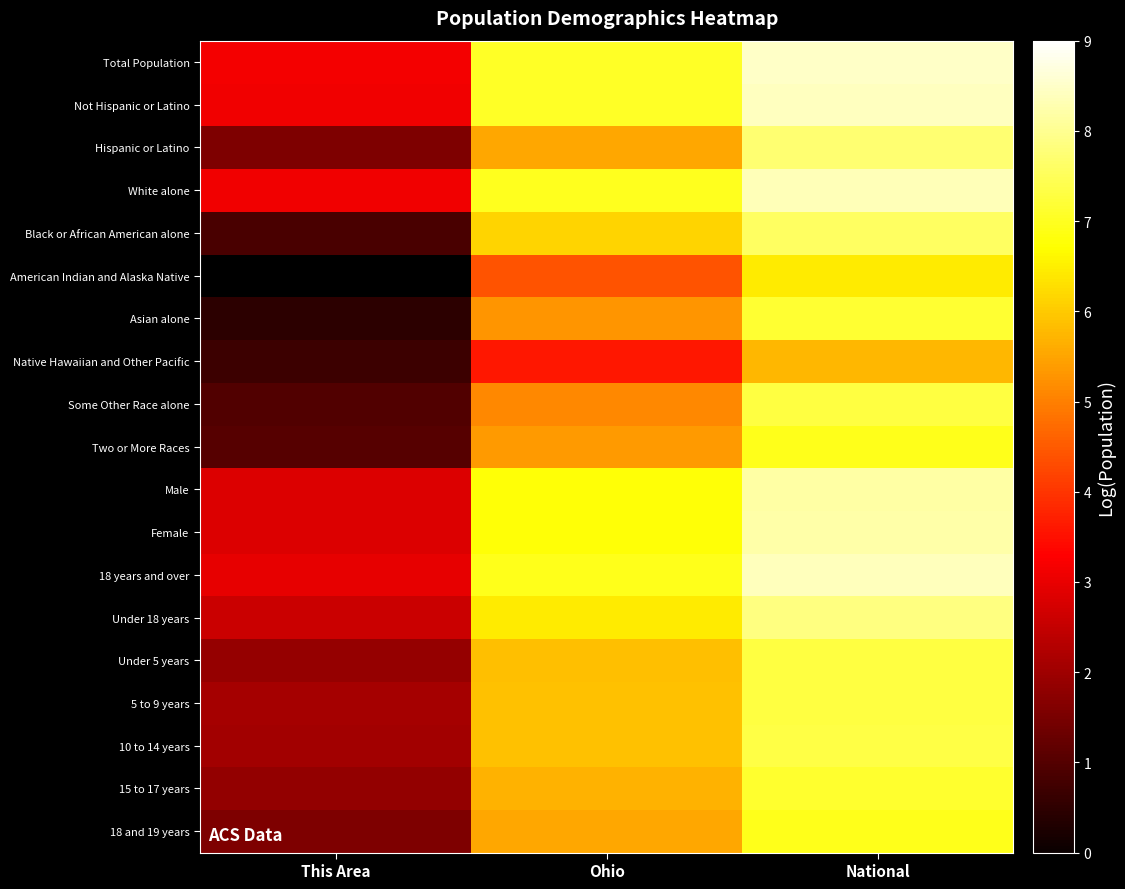

Is it true that Asian alone equals 3.6 at National?

False